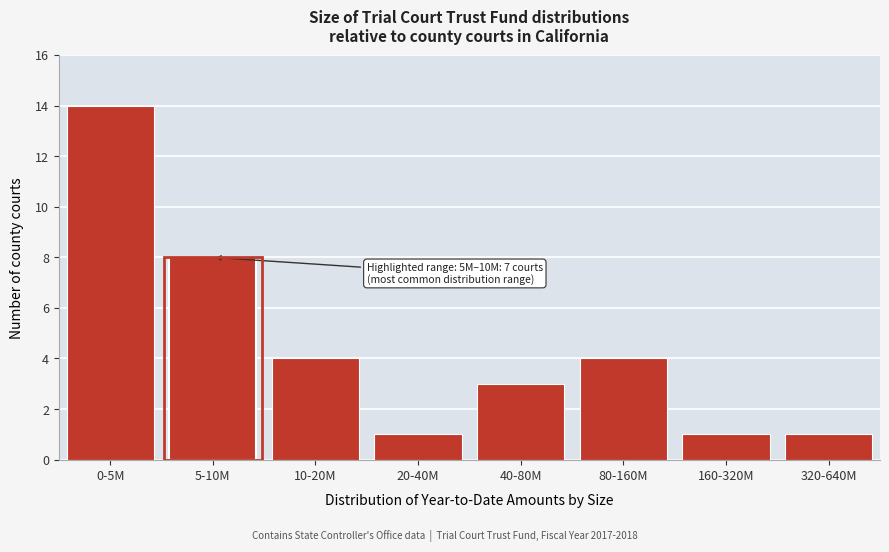

Reading left to right, list all the values displayed in this chart.

14	8	4	1	3	4	1	1